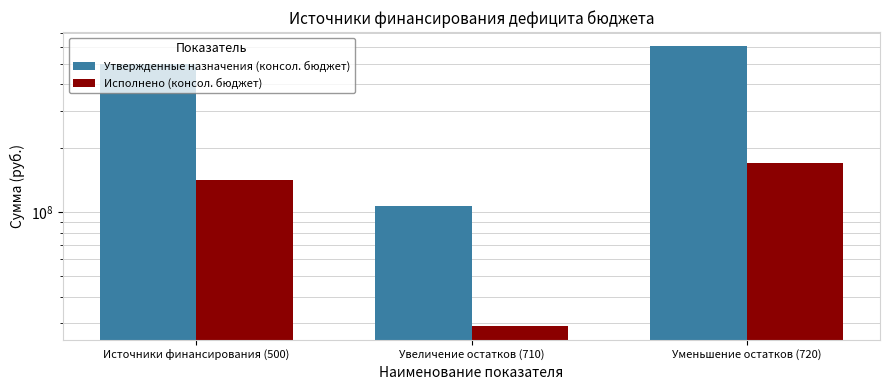

True or false: Утвержденные назначения (консол. бюджет) has a value of 39117849.6 at Увеличение остатков (710).

False